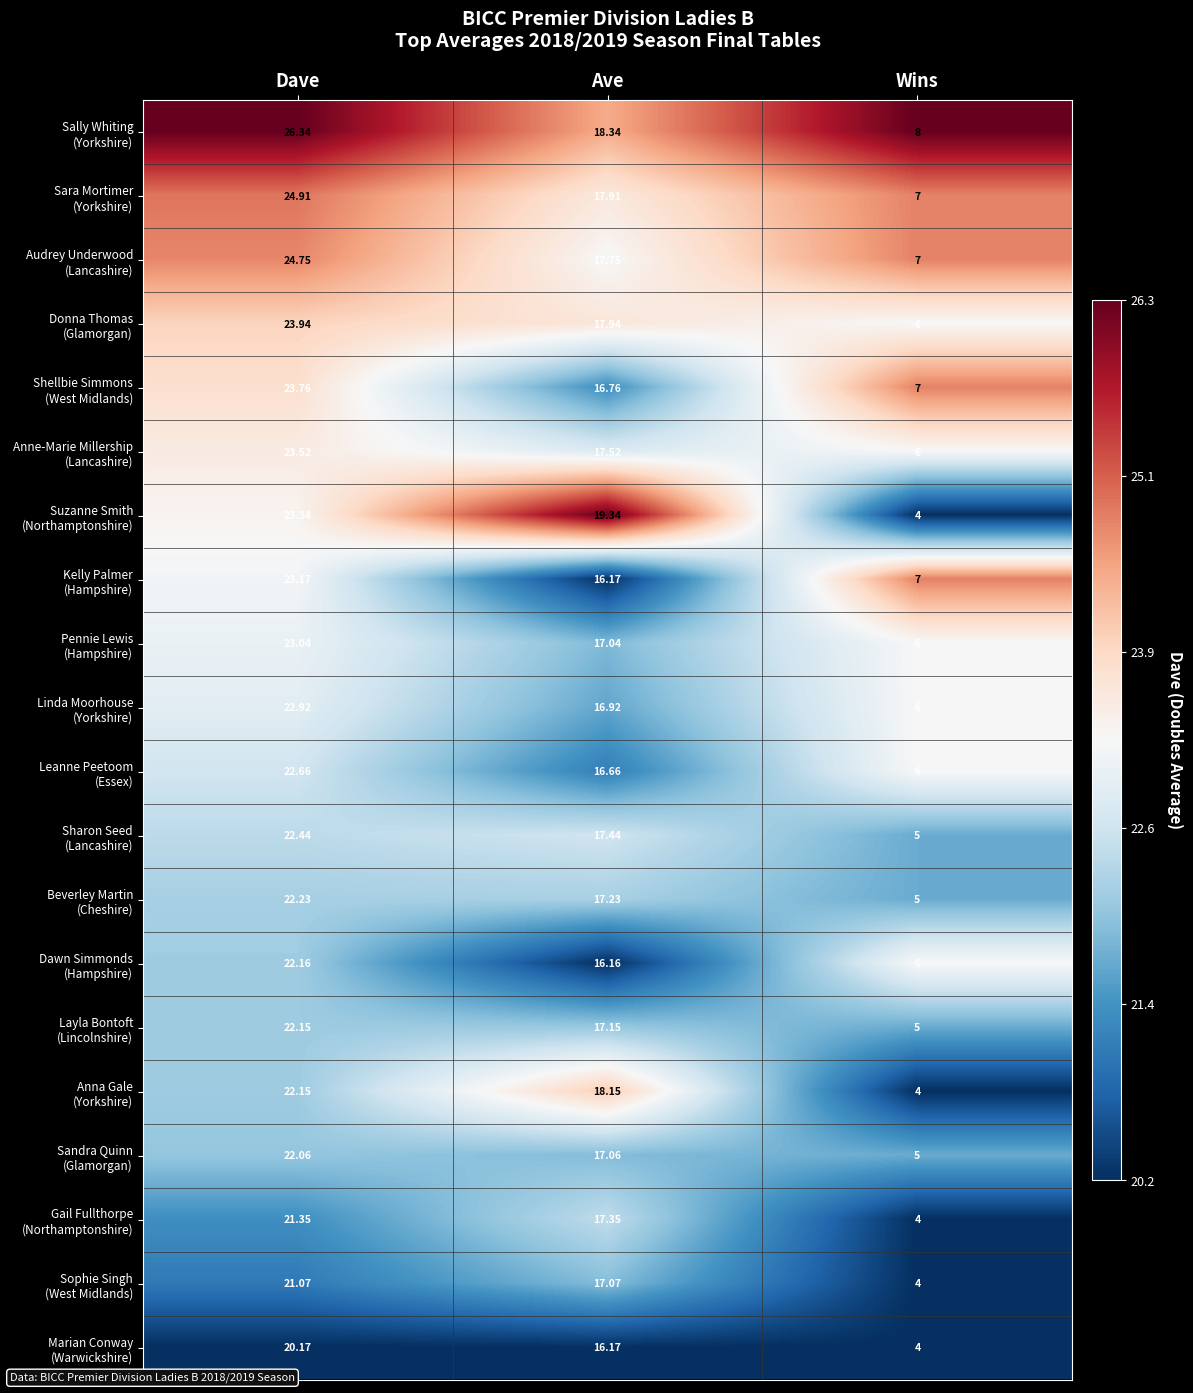

At which category does the chart reach its peak across all series?

Dave